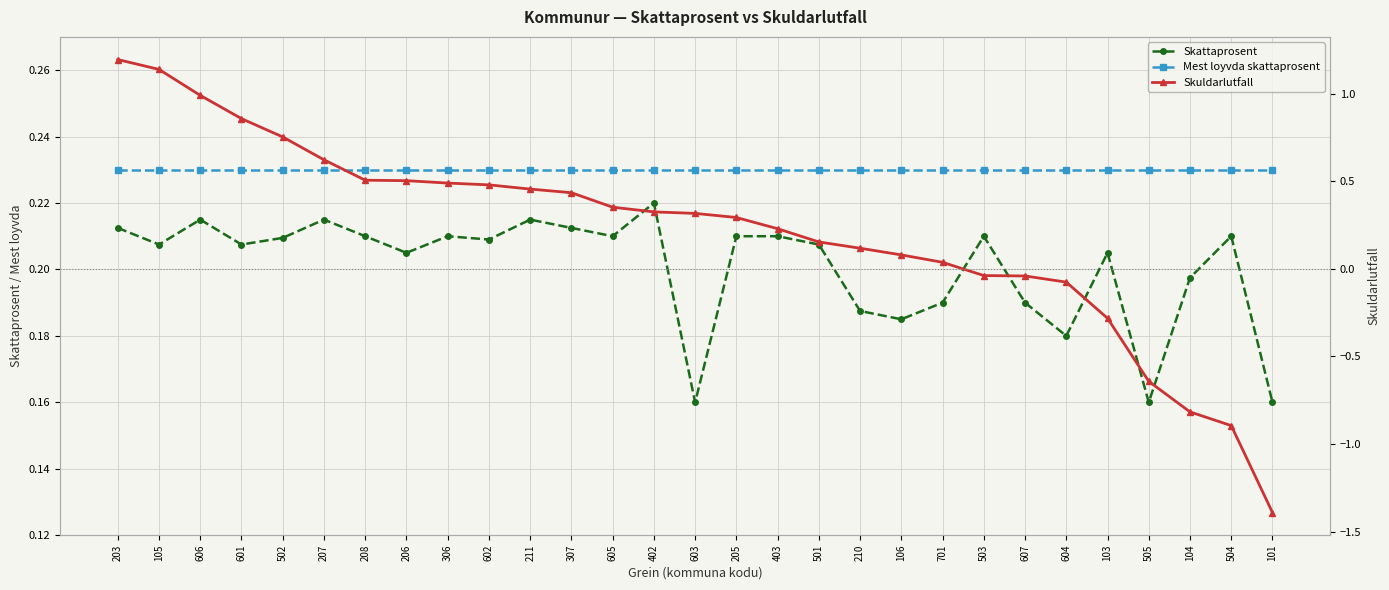

What is the label of the 25th point from the right?

502